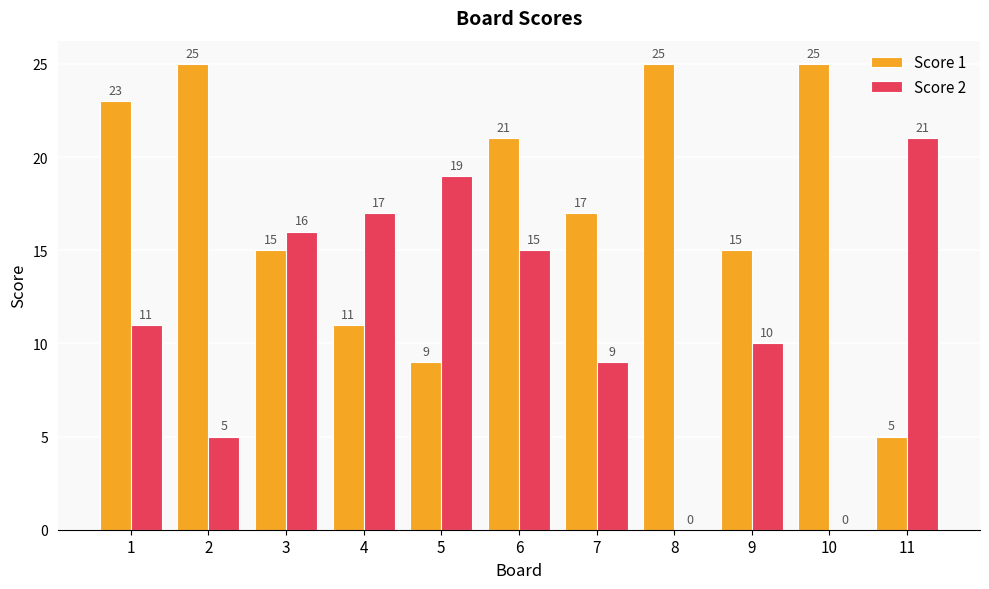

What is the greatest value displayed?

25